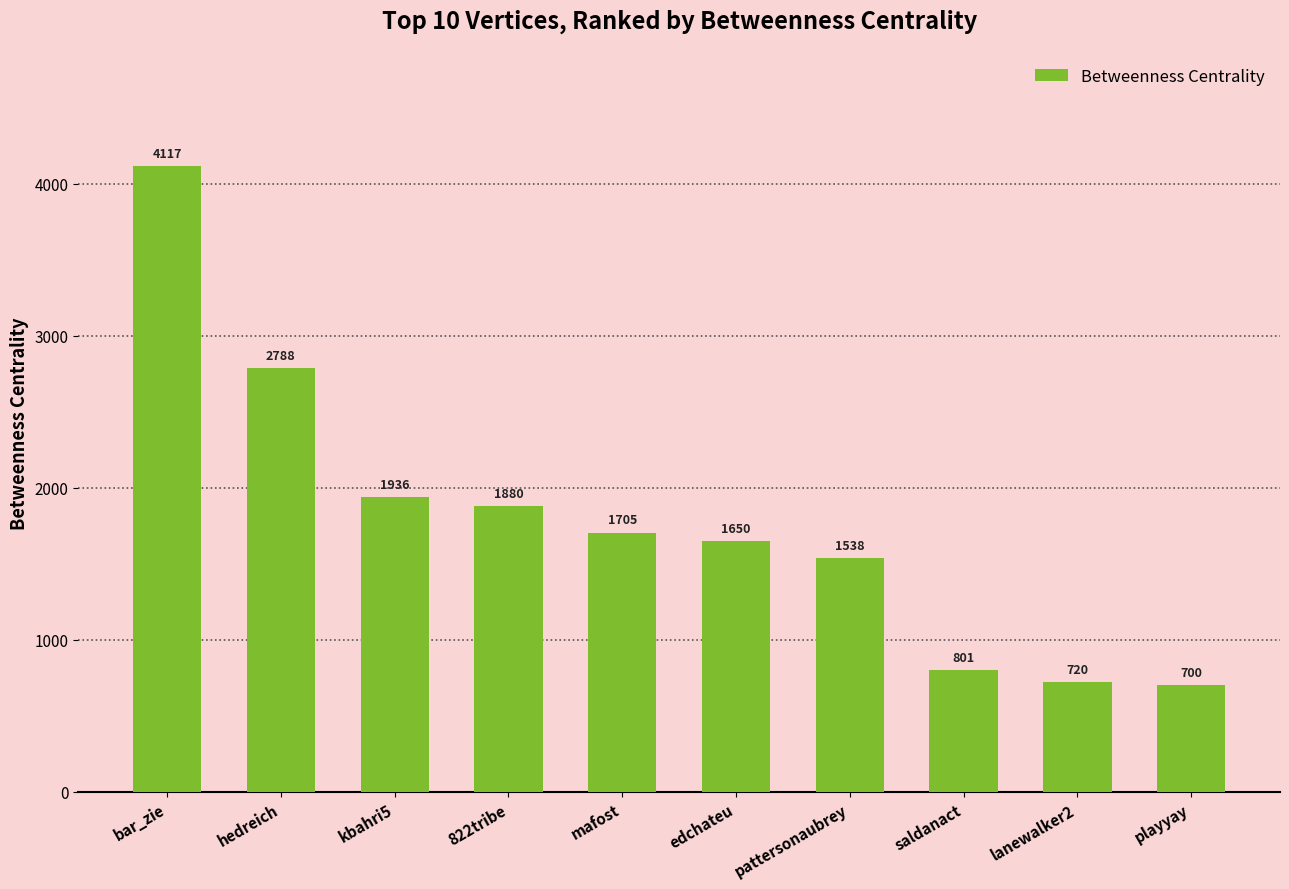

Rank the categories by value from lowest to highest.

playyay, lanewalker2, saldanact, pattersonaubrey, edchateu, mafost, 822tribe, kbahri5, hedreich, bar_zie